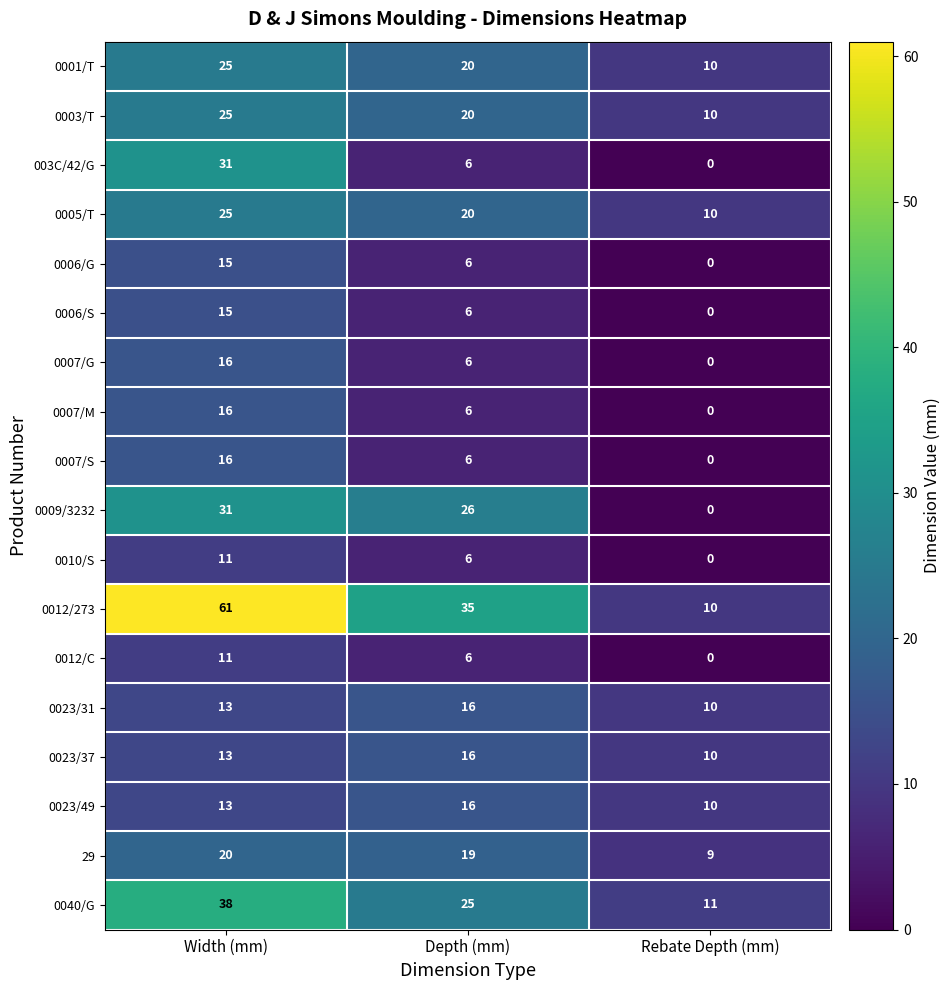

What is the average value of the 0007/G series?

7